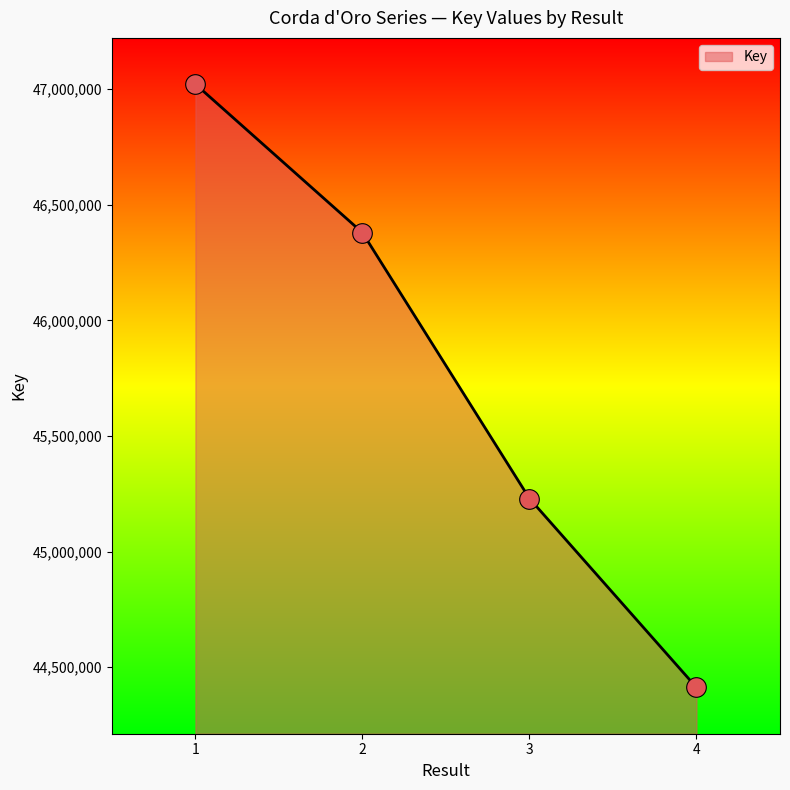

What is the change in value from 1 to 2?

-642437